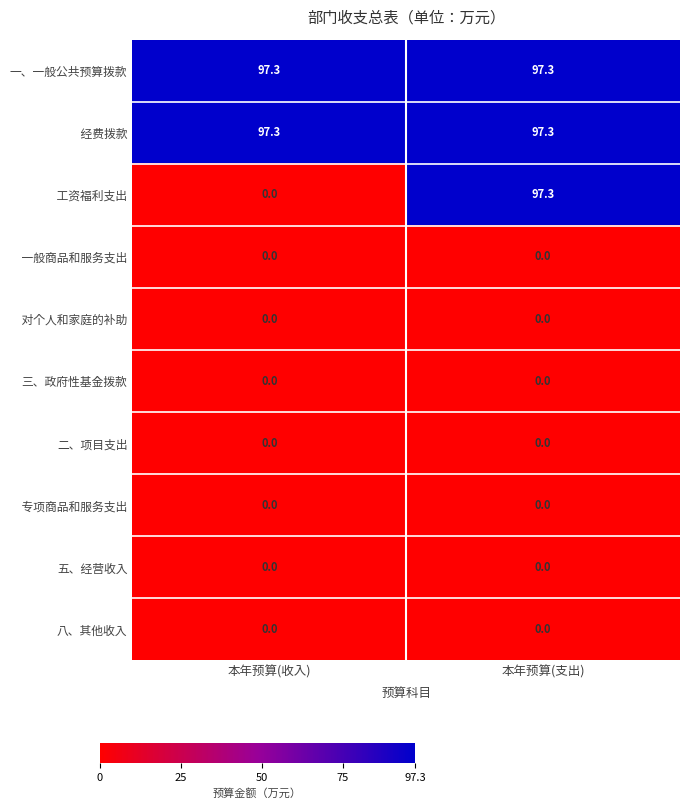

What is the spread (max minus min) of values at 本年预算(支出)?

97.3